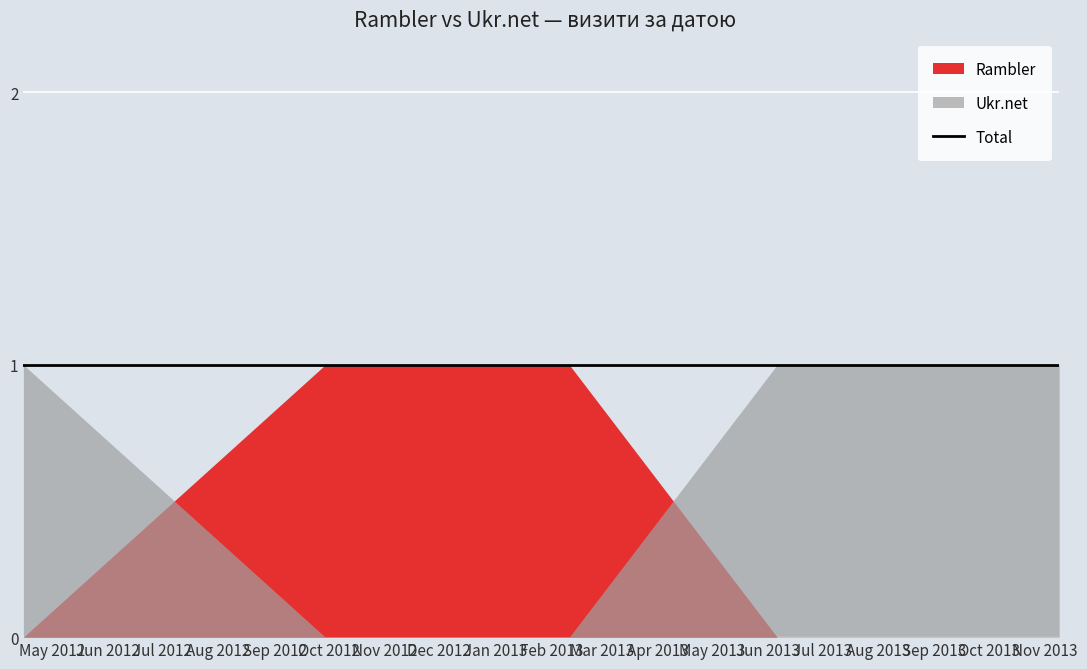

What is the label of the 4th point from the right?

2013-02-10